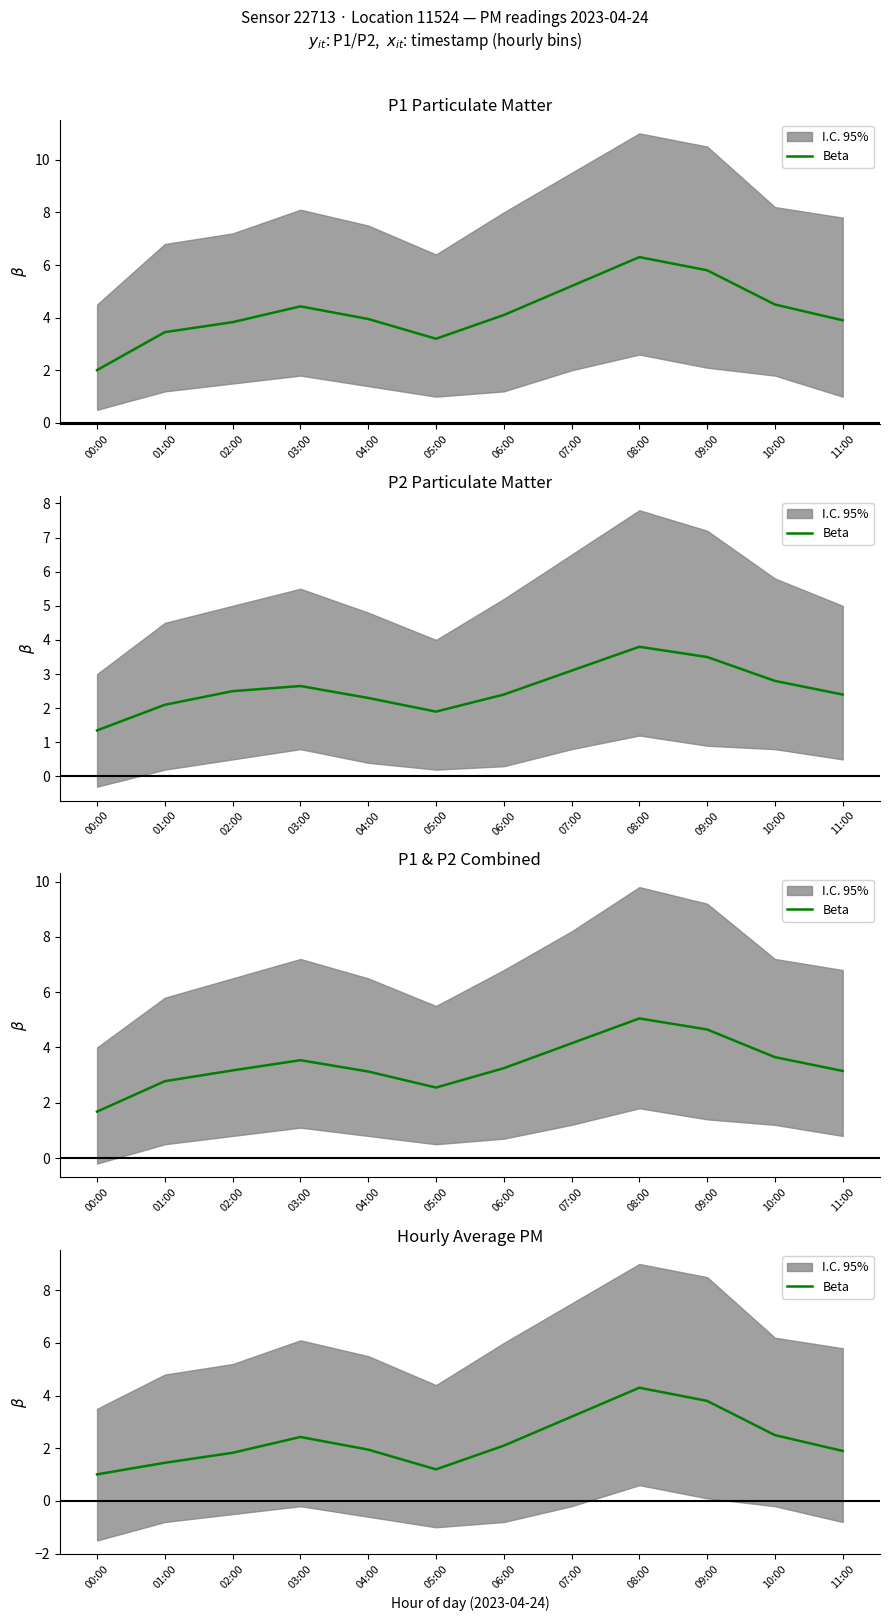

Reading left to right, extract all data points from this chart.

00:00=1.0	01:00=1.4	02:00=1.8	03:00=2.4	04:00=1.9	05:00=1.2	06:00=2.1	07:00=3.2	08:00=4.3	09:00=3.8	10:00=2.5	11:00=1.9